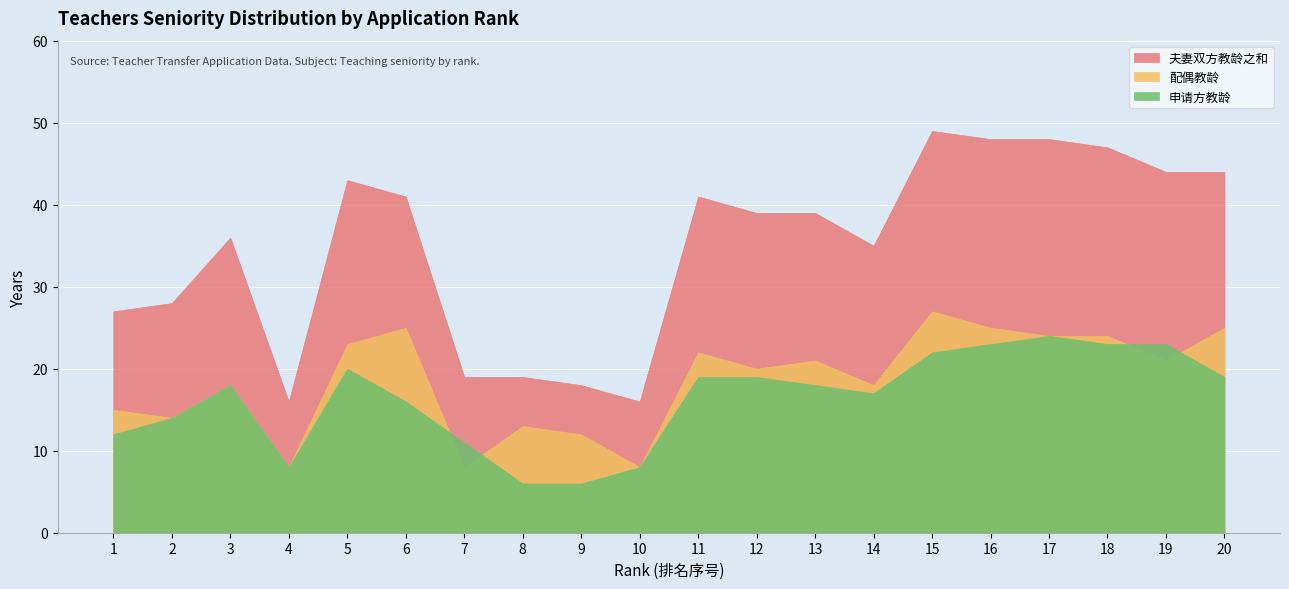

Is it true that 配偶教龄 equals 12 at 20?

False